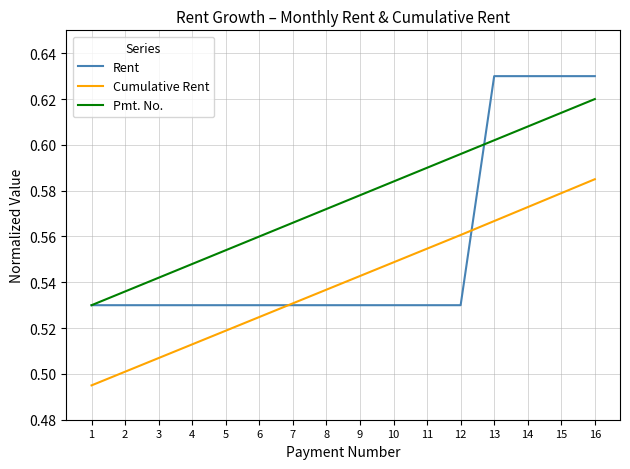

Which category has the lowest value in the Pmt. No. series?

1